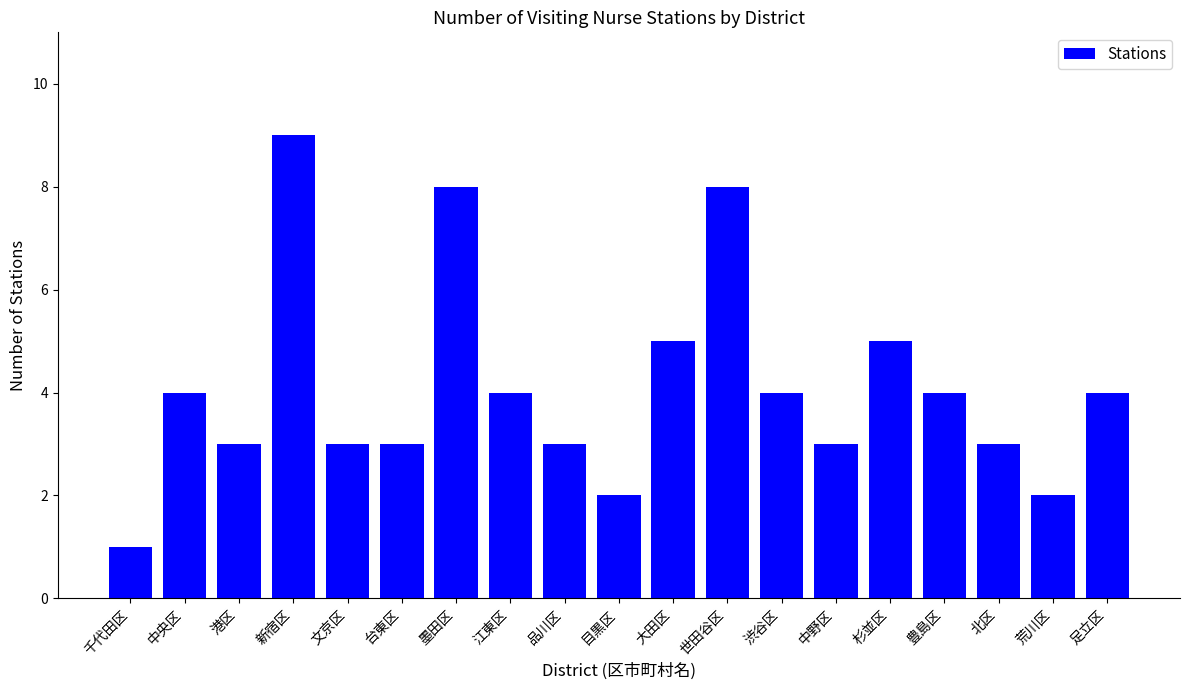

What is the maximum value shown in the chart?

9